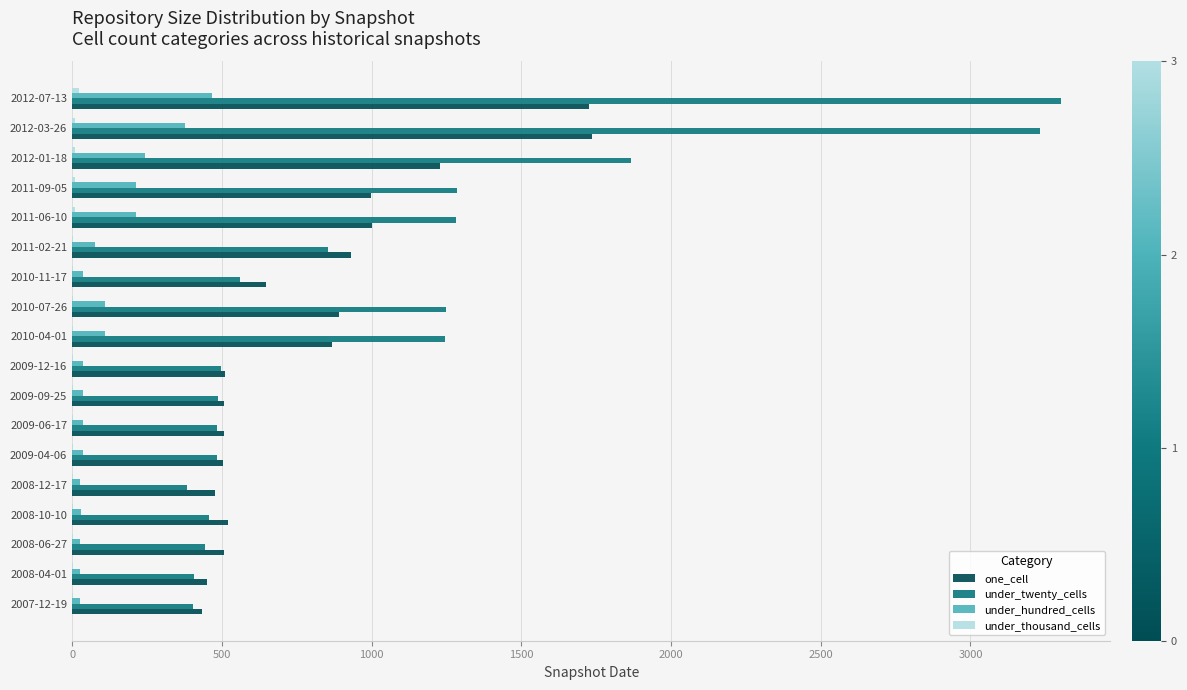

Between 2008-12-17 and 2010-07-26, which series saw the biggest shift?

under_twenty_cells